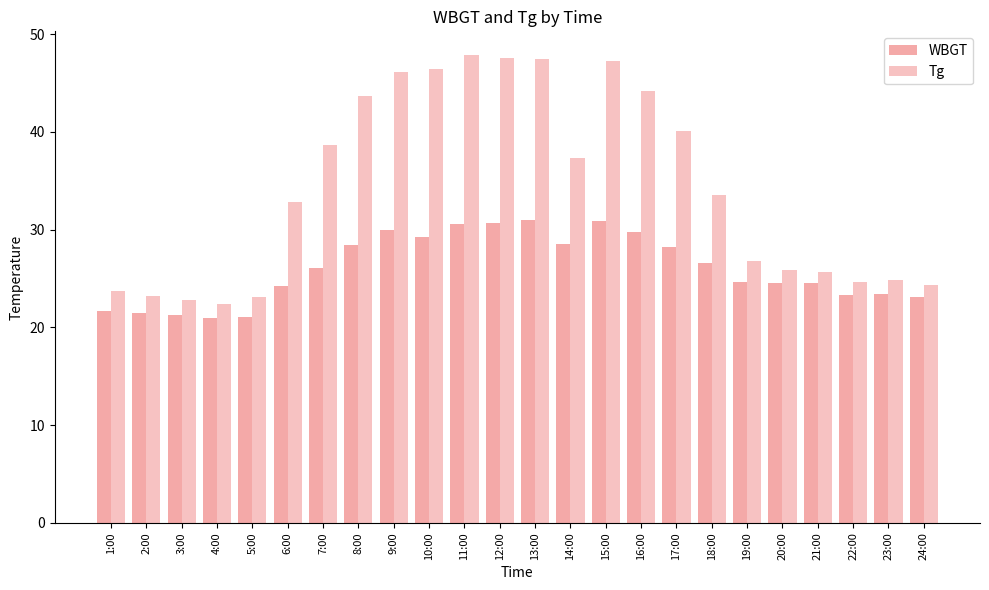

Rank the series at 24:00 from highest to lowest value.

Tg, WBGT